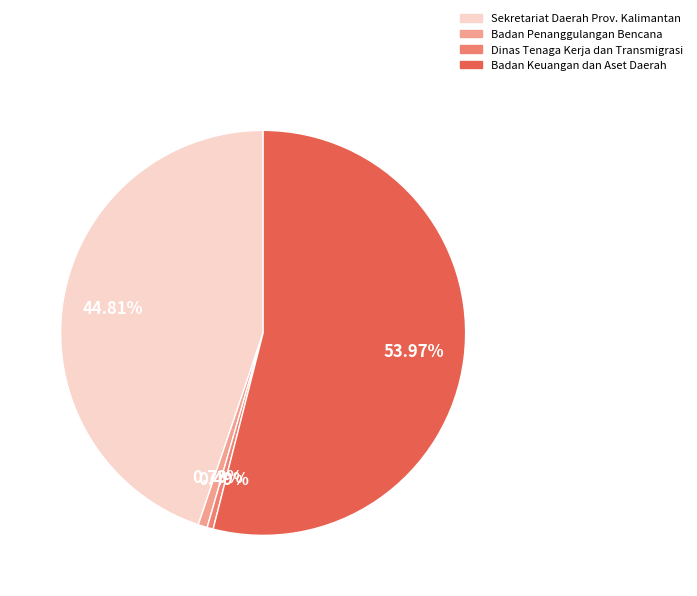

Is the sum of Dinas Tenaga Kerja dan Transmigrasi and Sekretariat Daerah Prov. Kalimantan greater than half?

No